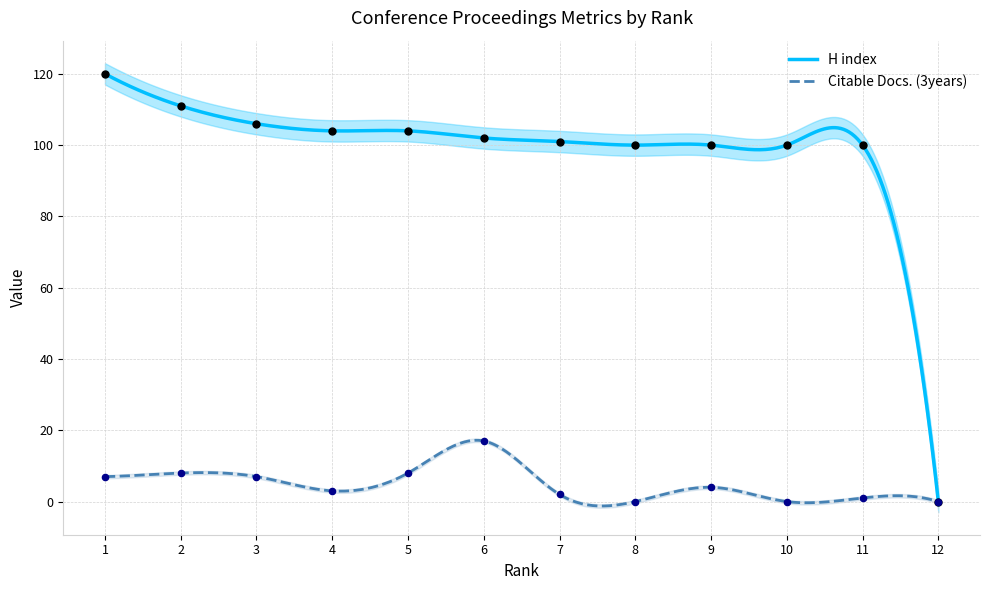

What is the total value across all series at 7?

103